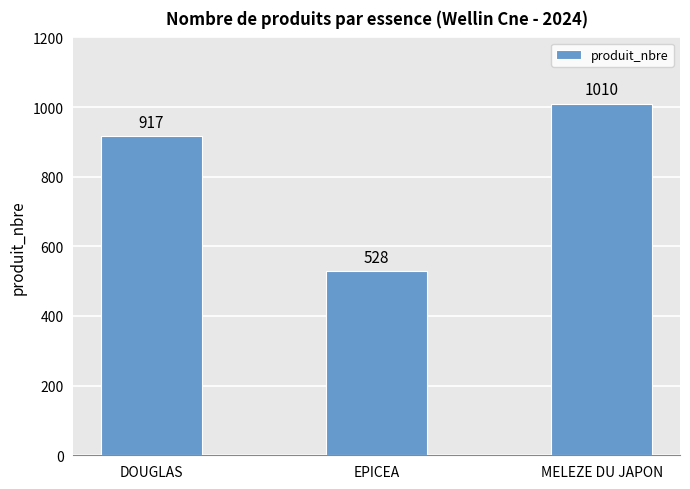

What is the change in value from DOUGLAS to MELEZE DU JAPON?

+93